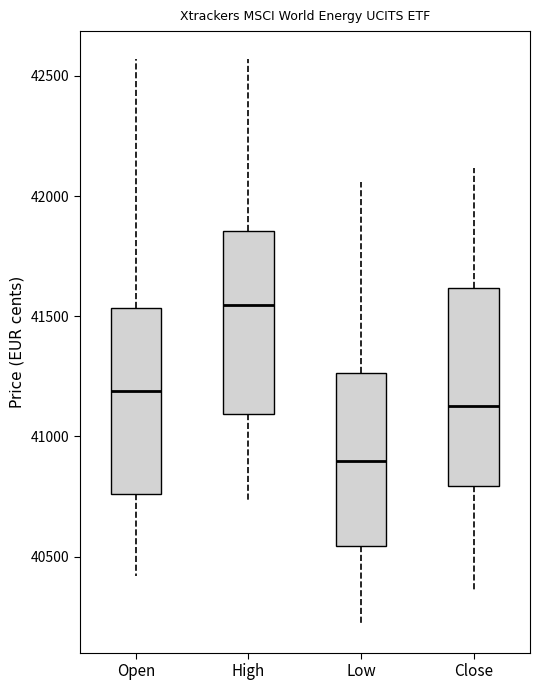

Where does the median line of the box for Open sit on the y-axis? The values are not printed on the chart, so give them approximately, as read against the axis.

41200